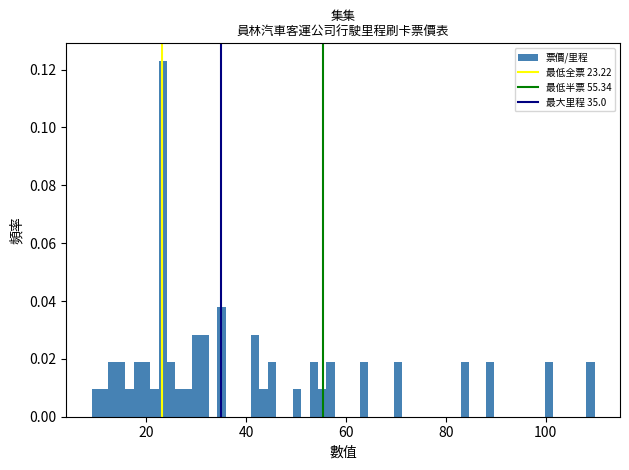

Read against the x-axis, roughly where is the centre of the tallest bar?

24